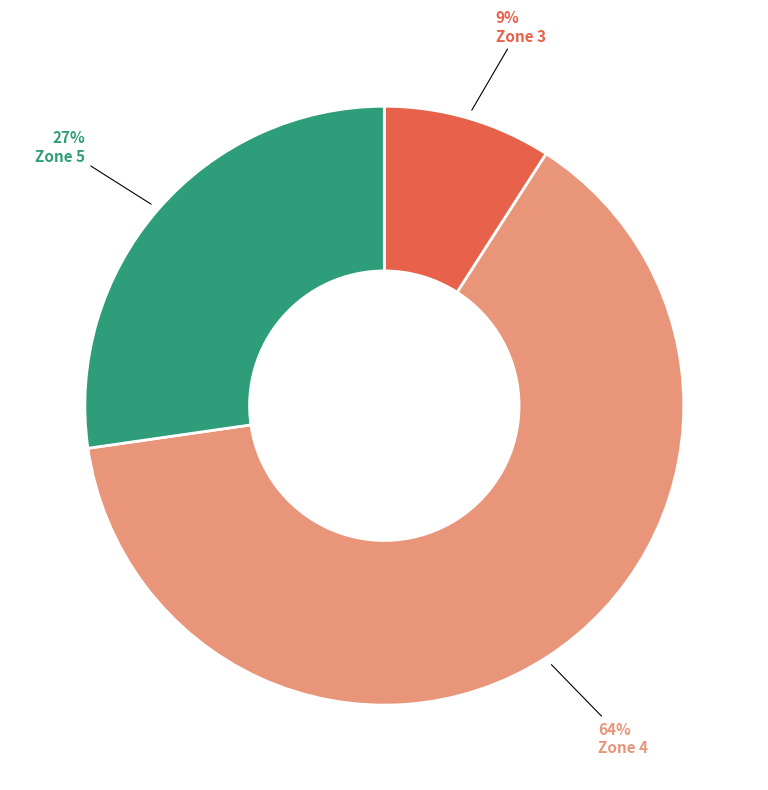

Rank the categories by value from highest to lowest.

Zone 4, Zone 5, Zone 3